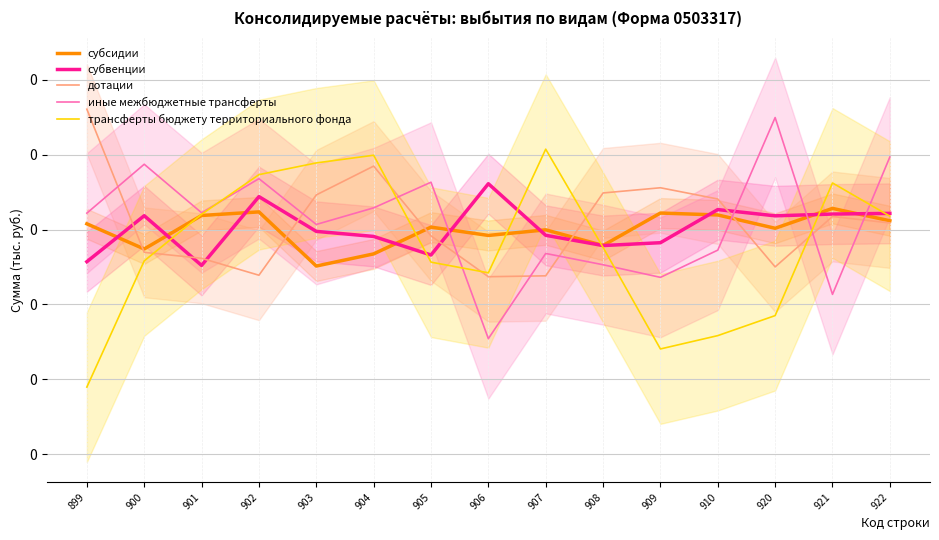

What is the spread (max minus min) of values at 907?

0.3